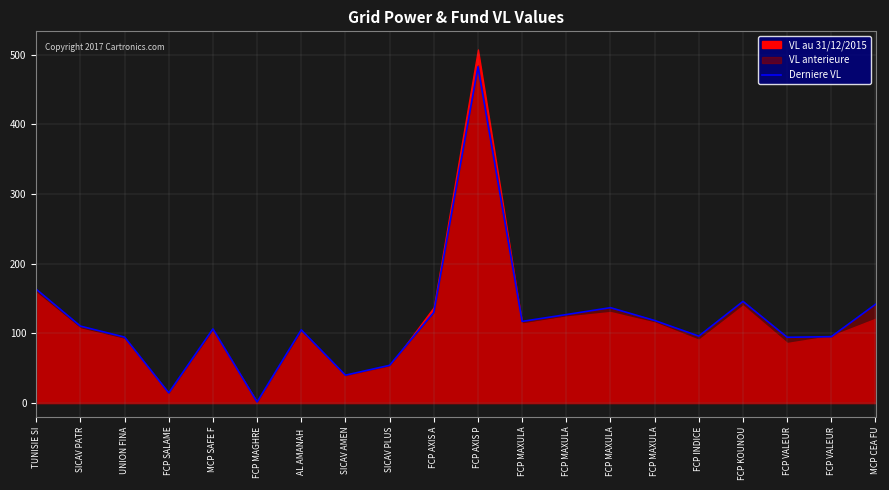

Reading left to right, what are all the values shown in this chart?

TUNISIE SI=163.3	SICAV PATR=110.3	UNION FINA=94.6	FCP SALAME=14.5	MCP SAFE F=106.3	FCP MAGHRE=1.5	AL AMANAH =105.0	SICAV AMEN=39.9	SICAV PLUS=54.1	FCP AXIS A=130.1	FCP AXIS P=482.6	FCP MAXULA=117.1	FCP MAXULA=126.9	FCP MAXULA=136.8	FCP MAXULA=118.4	FCP INDICE=96.0	FCP KOUNOU=145.9	FCP VALEUR=94.3	FCP VALEUR=95.2	MCP CEA FU=141.7